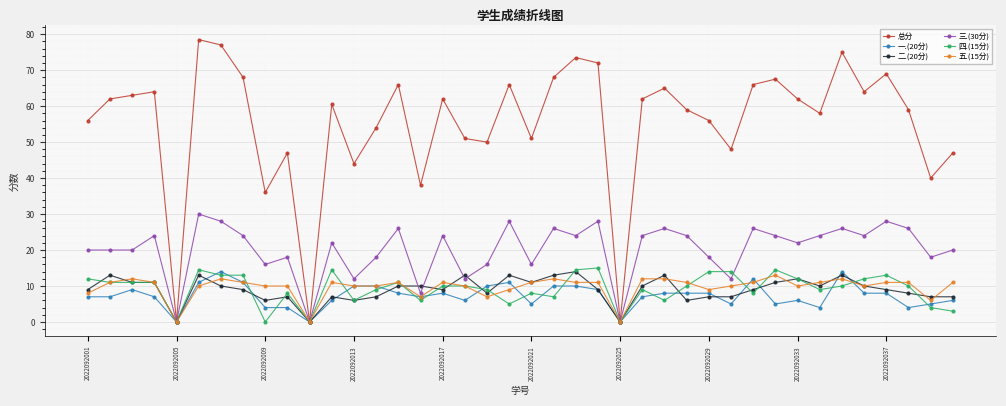

At how many categories does at least one series exceed 21?

37